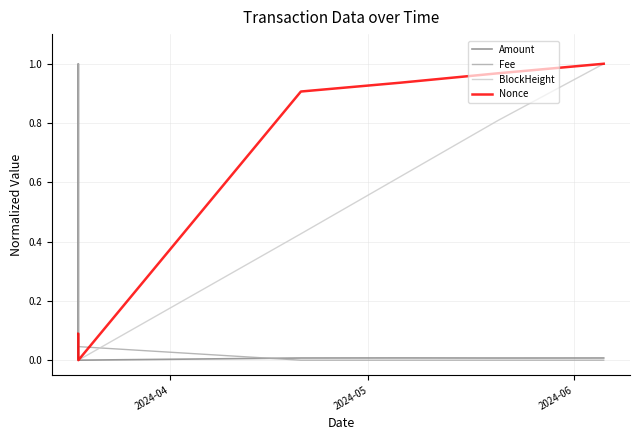

Which series has the largest total across all categories?

Nonce